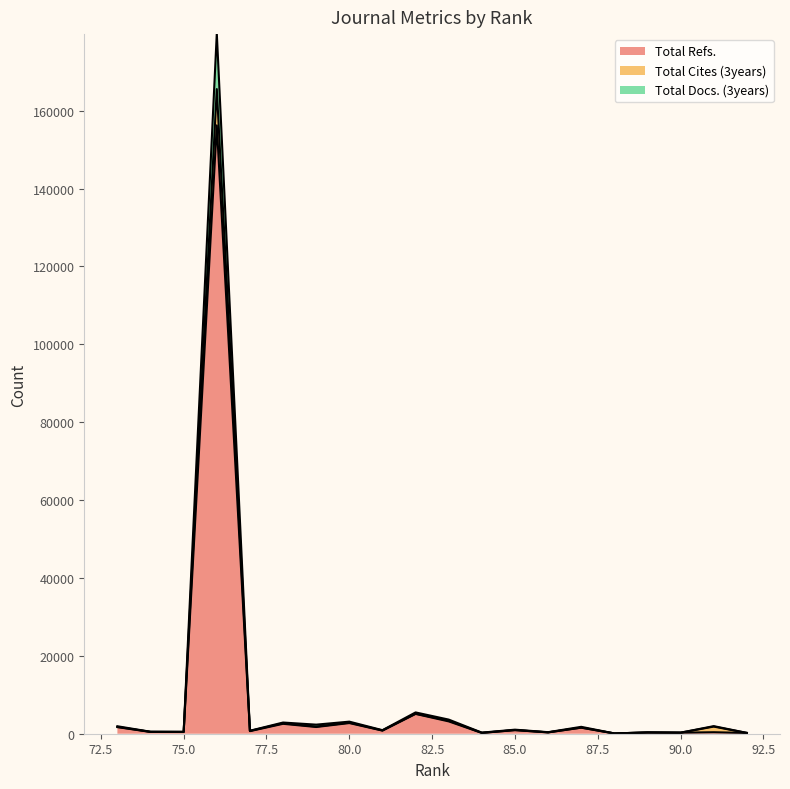

What are all the series names shown in the legend?

Total Refs., Total Cites (3years), Total Docs. (3years)